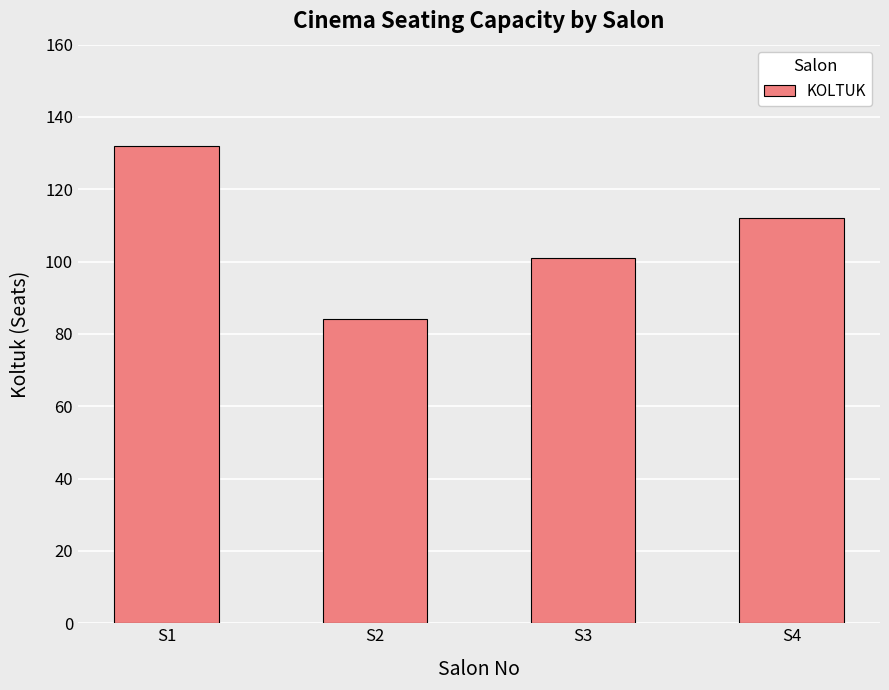

What is the difference between the values at S4 and S2?

28